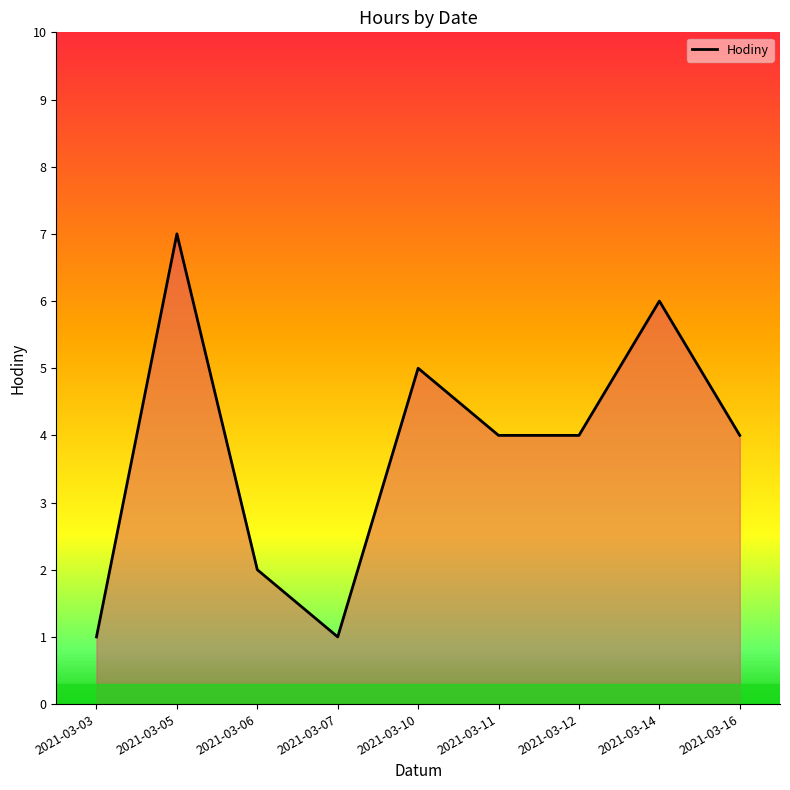

Which has a higher value, 2021-03-06 or 2021-03-14?

2021-03-14